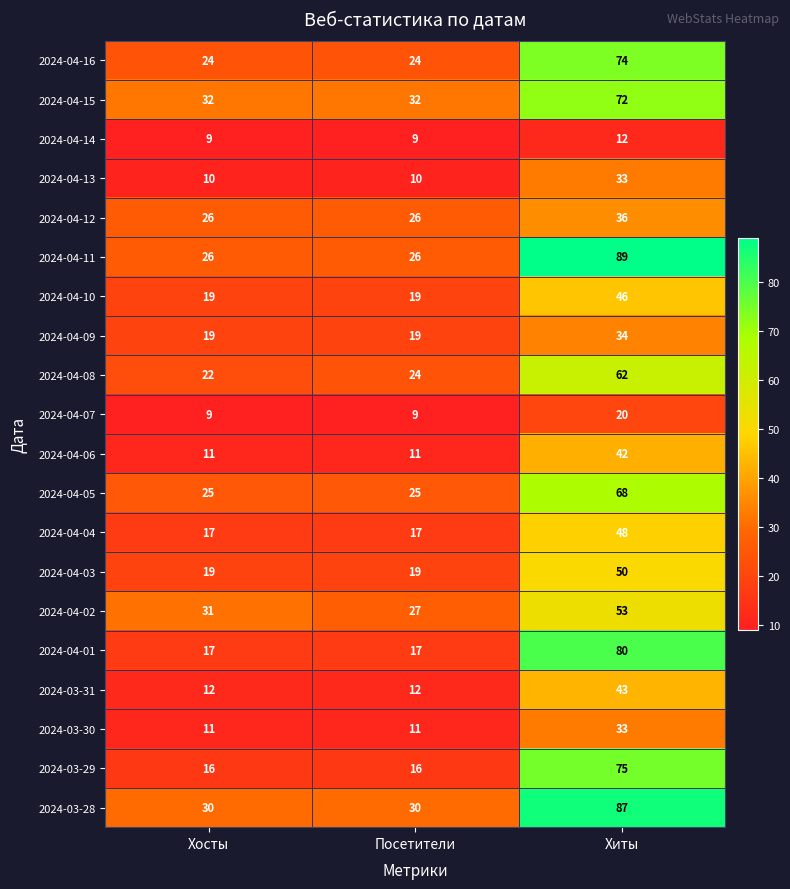

What is the spread (max minus min) of values at Хиты?

77